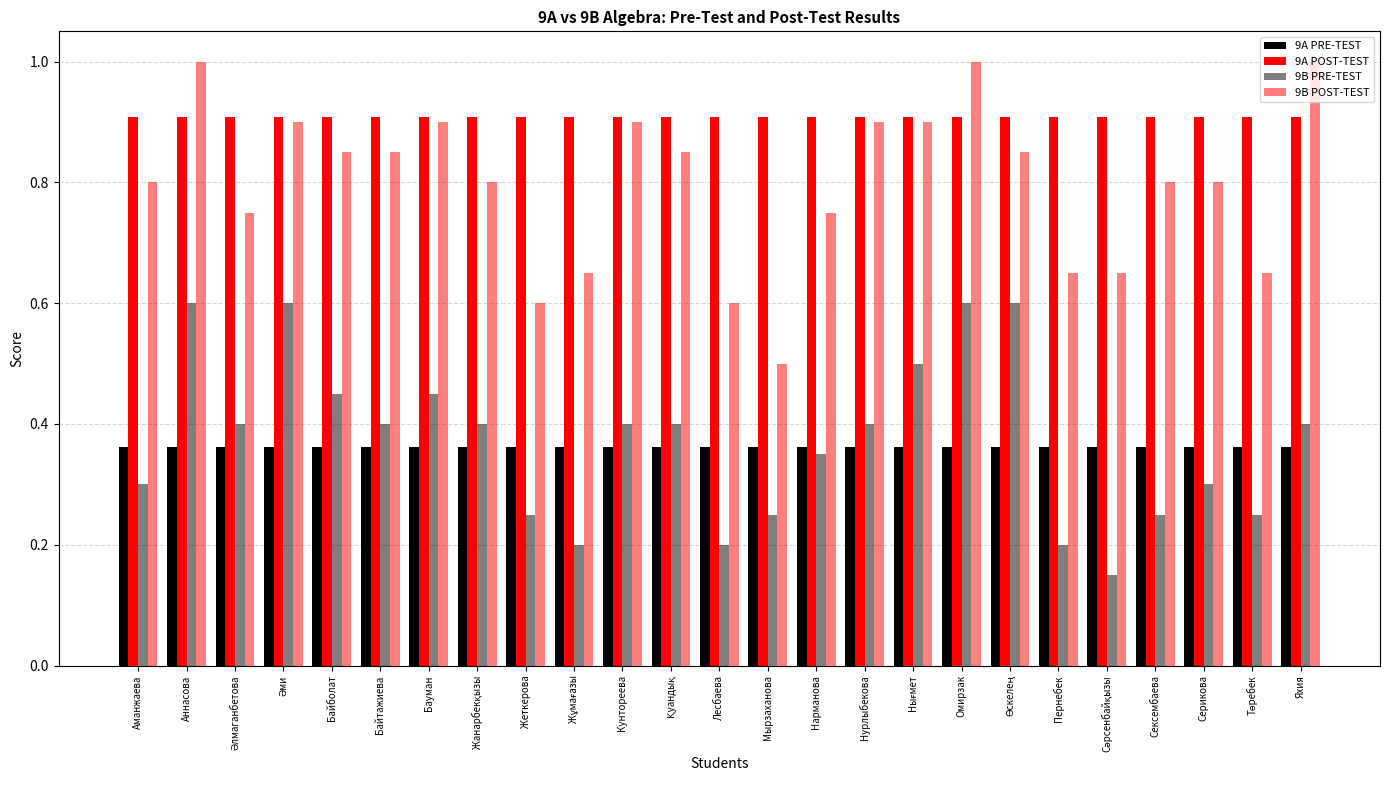

What is the maximum value for 9B PRE-TEST?

0.6